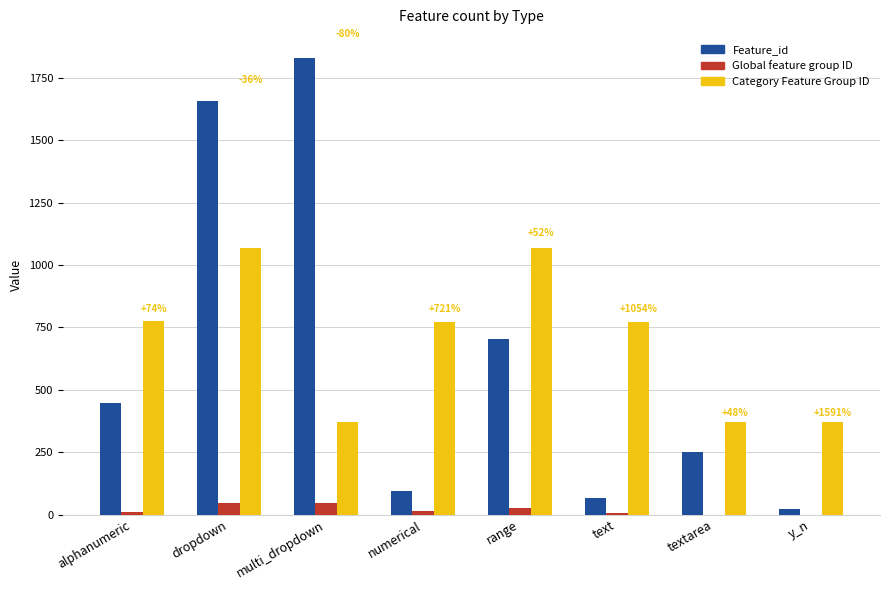

Is the value of Feature_id at numerical greater than the value of Category Feature Group ID at numerical?

No